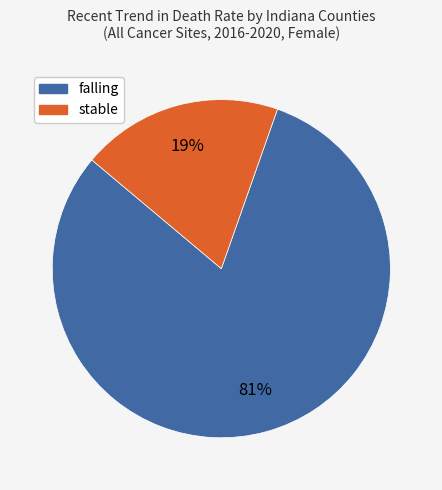

Between falling and stable, which is larger?

falling